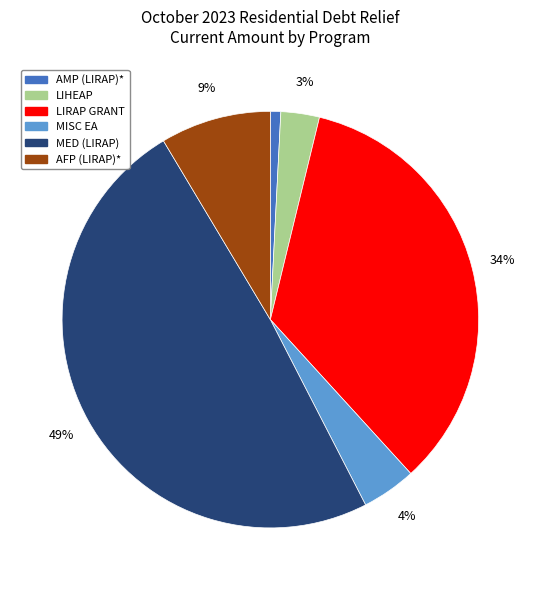

To the nearest percent, what is the average slice percentage?

17%